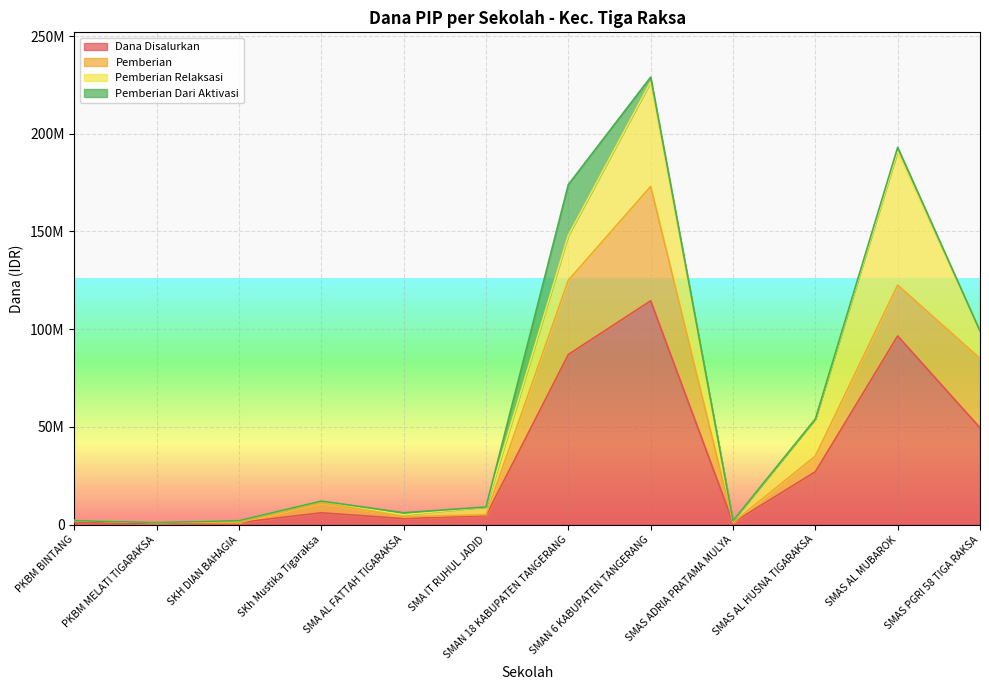

How many distinct data groups are displayed?

4